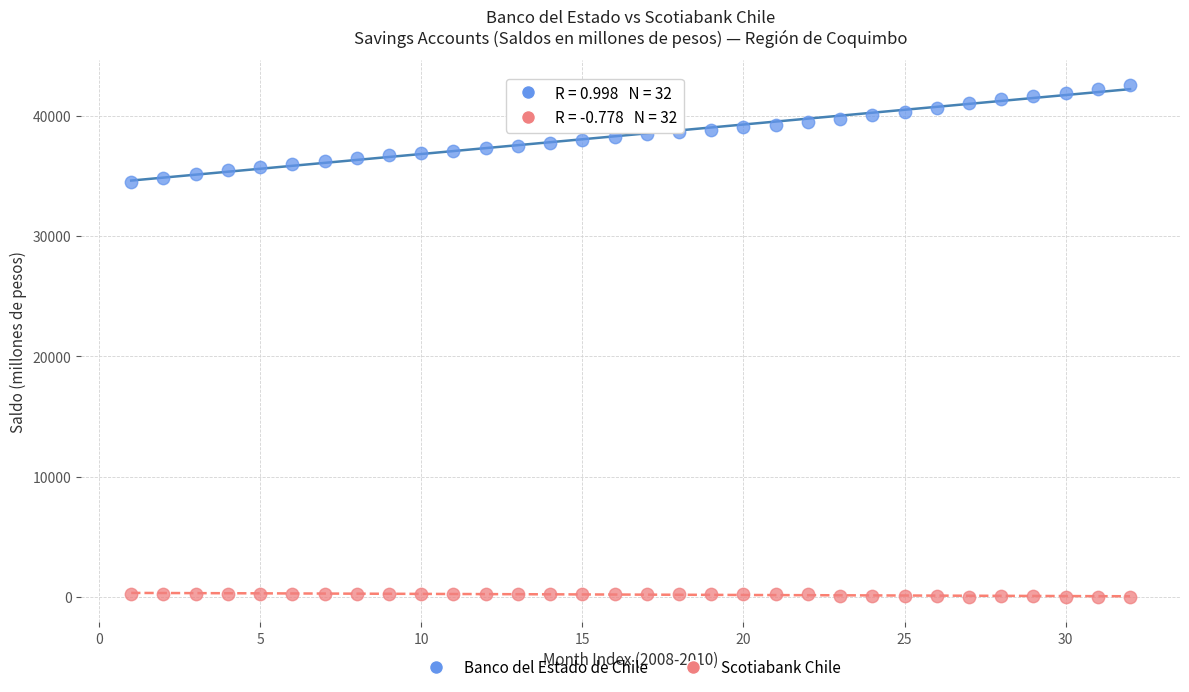

Which series reaches the maximum Y coordinate?

Banco del Estado de Chile